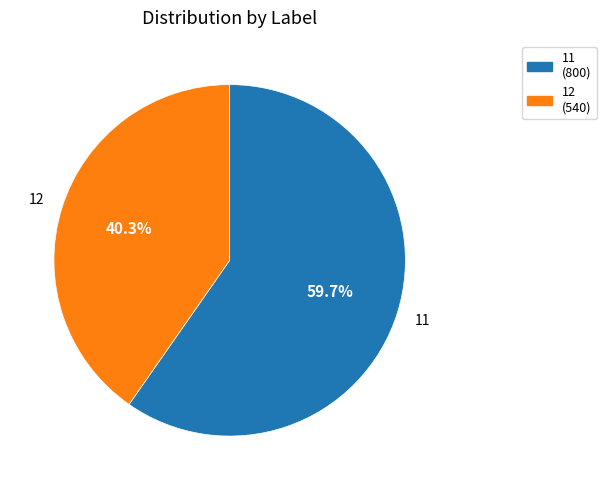

Count the number of slices in the pie.

2